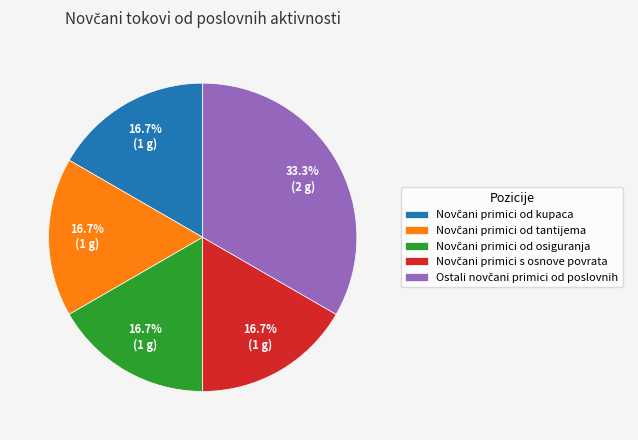

Is there any slice that represents more than half of the pie?

No